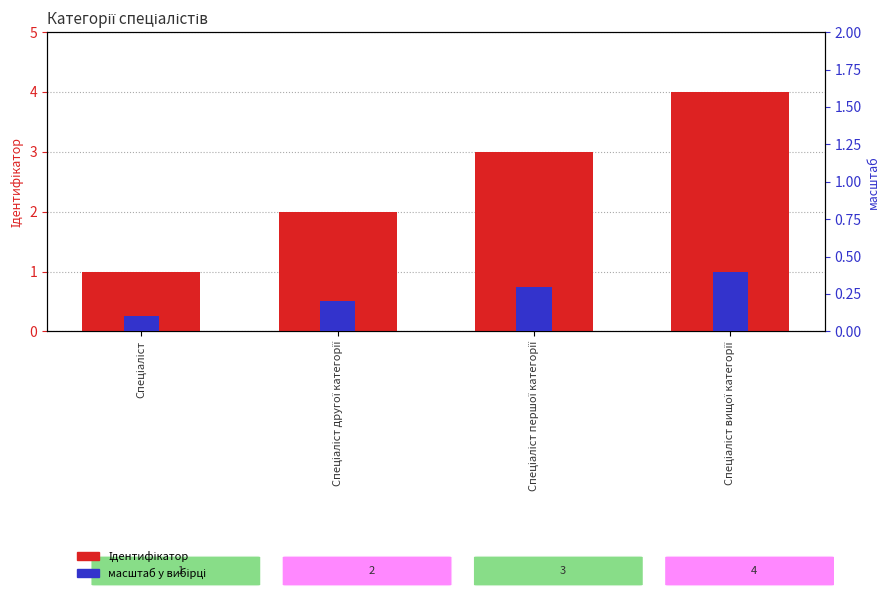

Which series has the largest total across all categories?

Ідентифікатор